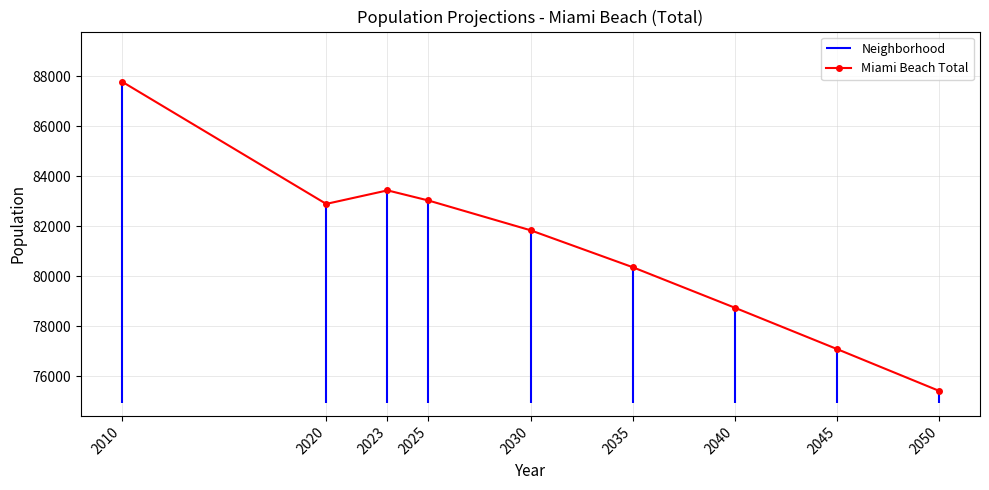

What is the sum of the values at 2030 and 2040?

160578